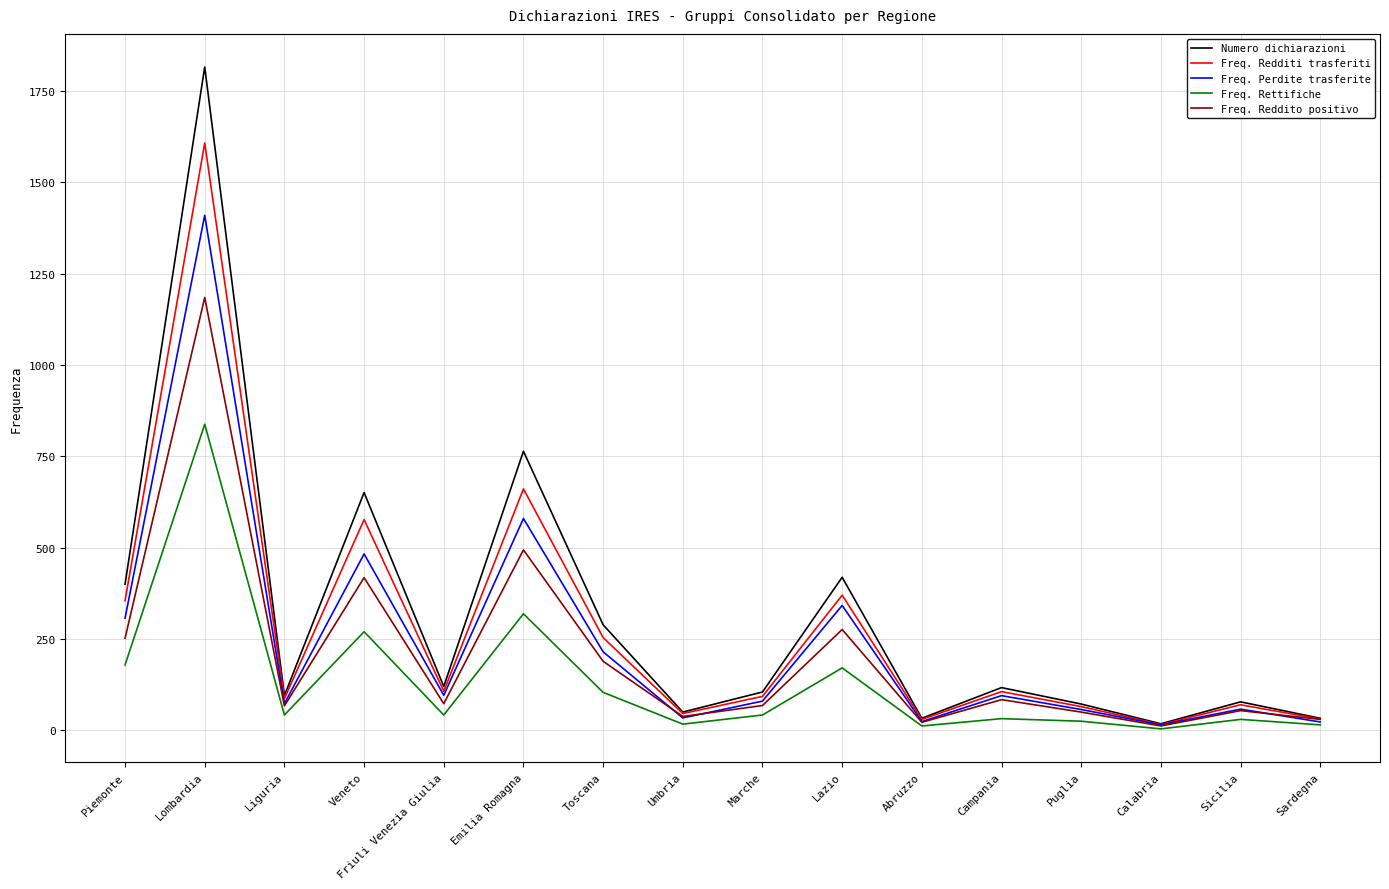

Rank the series by their maximum value, from lowest to highest.

Freq. Rettifiche, Freq. Reddito positivo, Freq. Perdite trasferite, Freq. Redditi trasferiti, Numero dichiarazioni